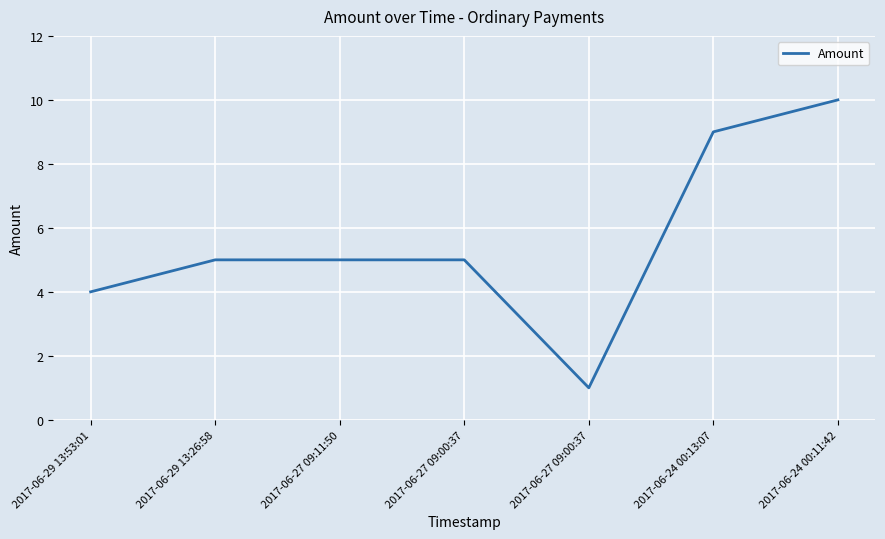

How many lines are shown in the chart?

1